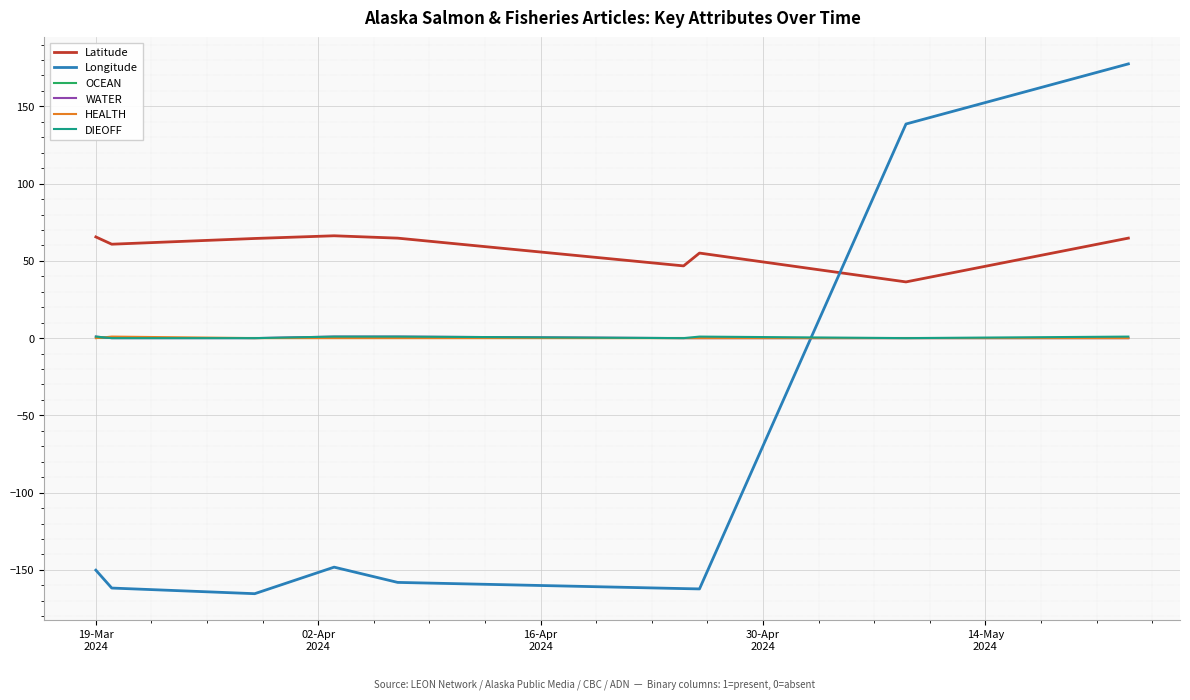

What are all the series names shown in the legend?

Latitude, Longitude, OCEAN, WATER, HEALTH, DIEOFF